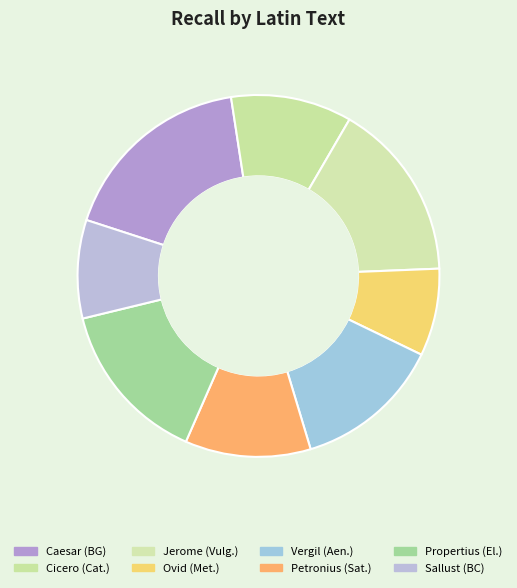

Count the number of slices in the pie.

8